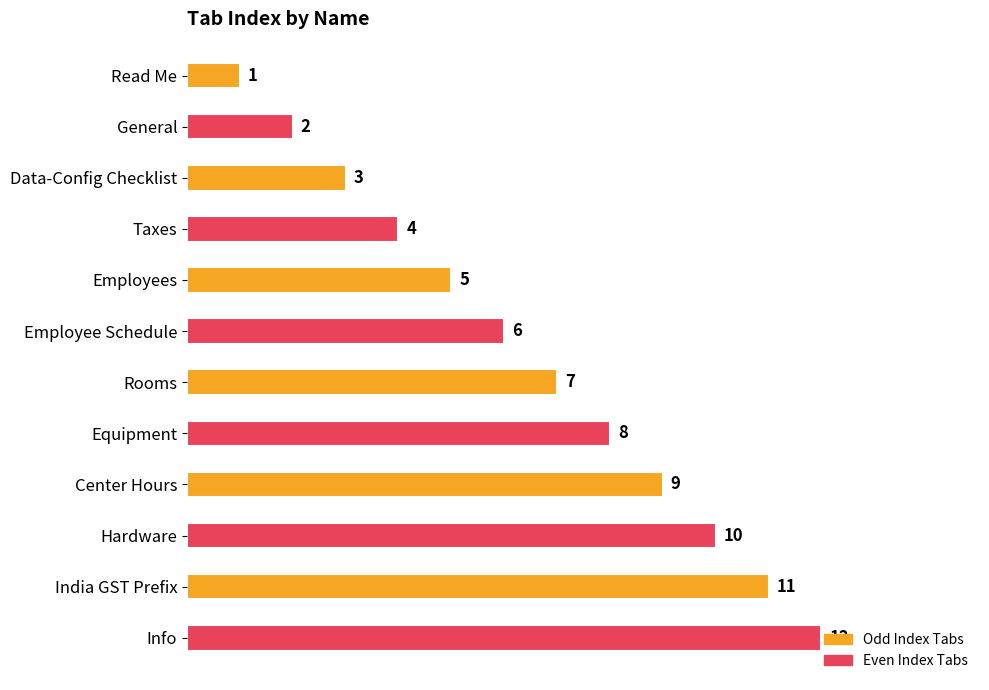

Rank the categories by value from lowest to highest.

Read Me, General, Data-Config Checklist, Taxes, Employees, Employee Schedule, Rooms, Equipment, Center Hours, Hardware, India GST Prefix, Info